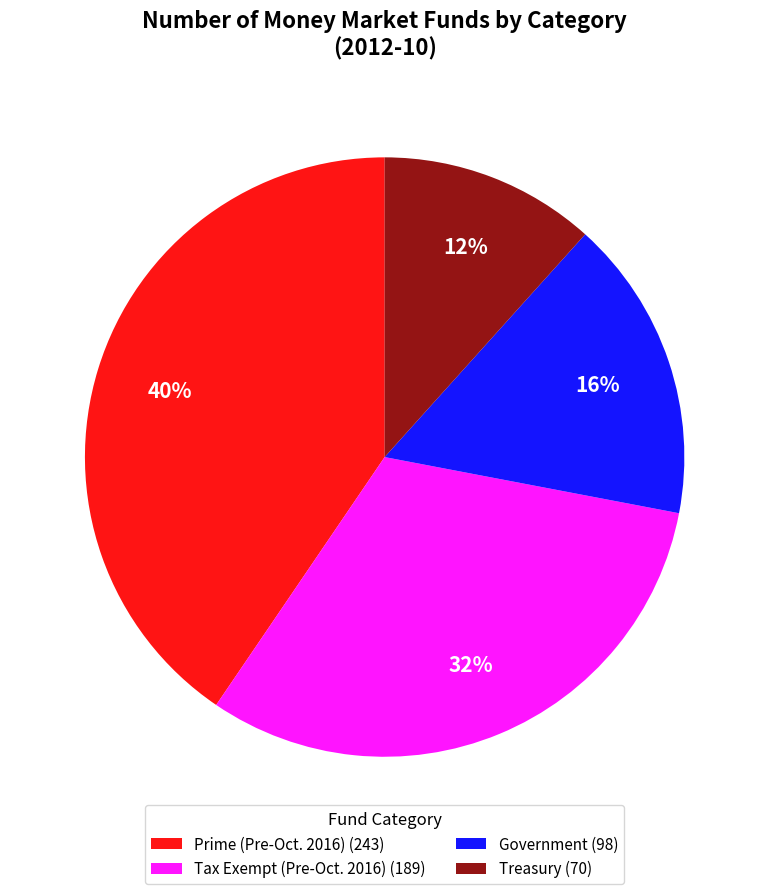

To the nearest percent, what is the average slice percentage?

25%